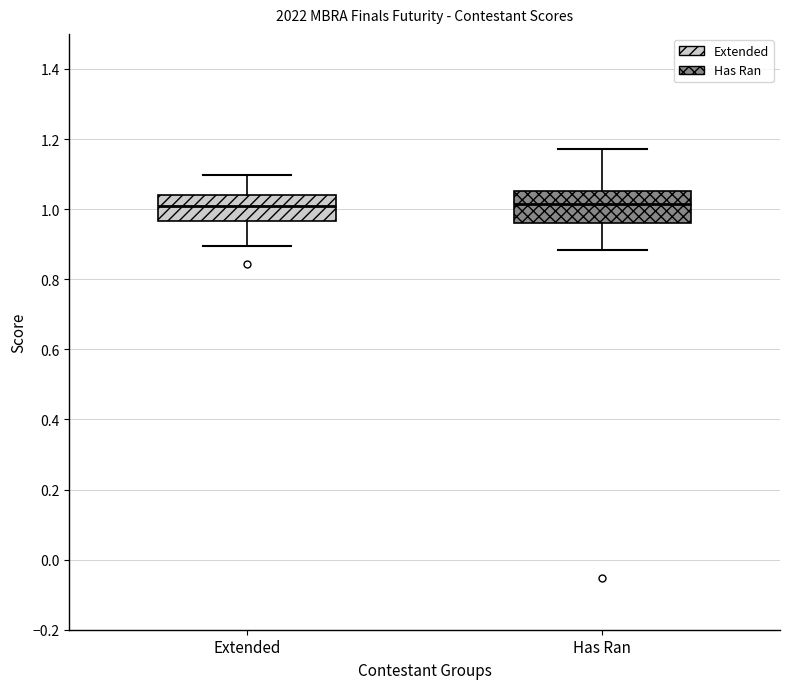

Reading left to right, transcribe this box plot: for each box, give where its median line is, the range the box spans, and where its two whiskers end, as read against the y-axis. The values are not printed on the chart, so give them approximately, as read against the axis.

Extended: median 1.00, box 0.96 to 1.04, whiskers 0.90 to 1.10
Has Ran: median 1.02, box 0.96 to 1.06, whiskers 0.88 to 1.18